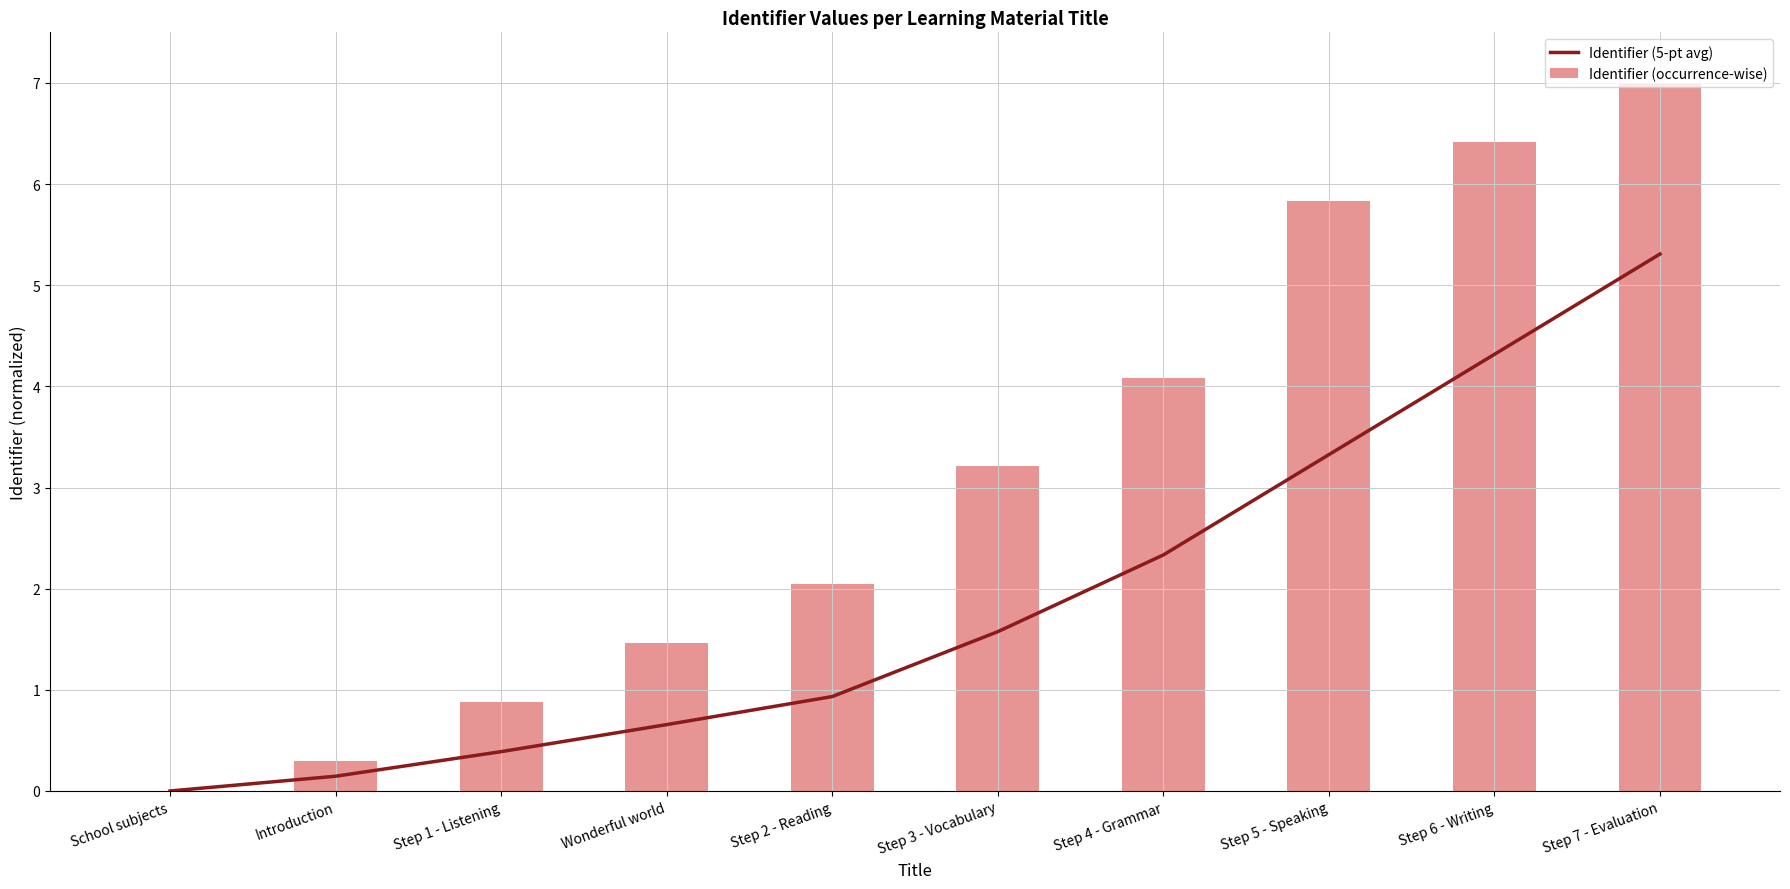

What is the difference between the second highest and minimum values in the Identifier (5-pt avg) series?

4.3